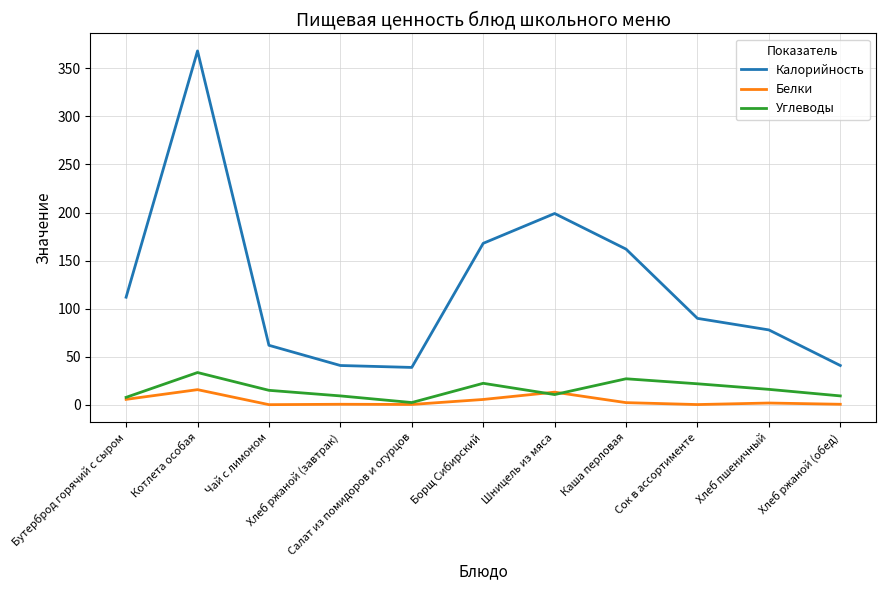

What is the greatest value displayed?

368.0